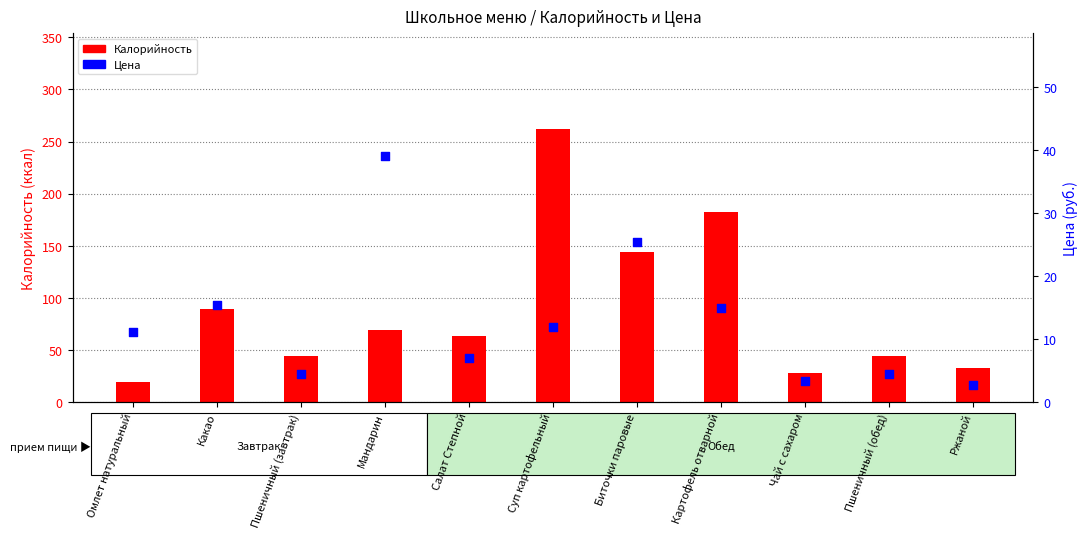

Which series reaches the maximum Y coordinate?

Калорийность